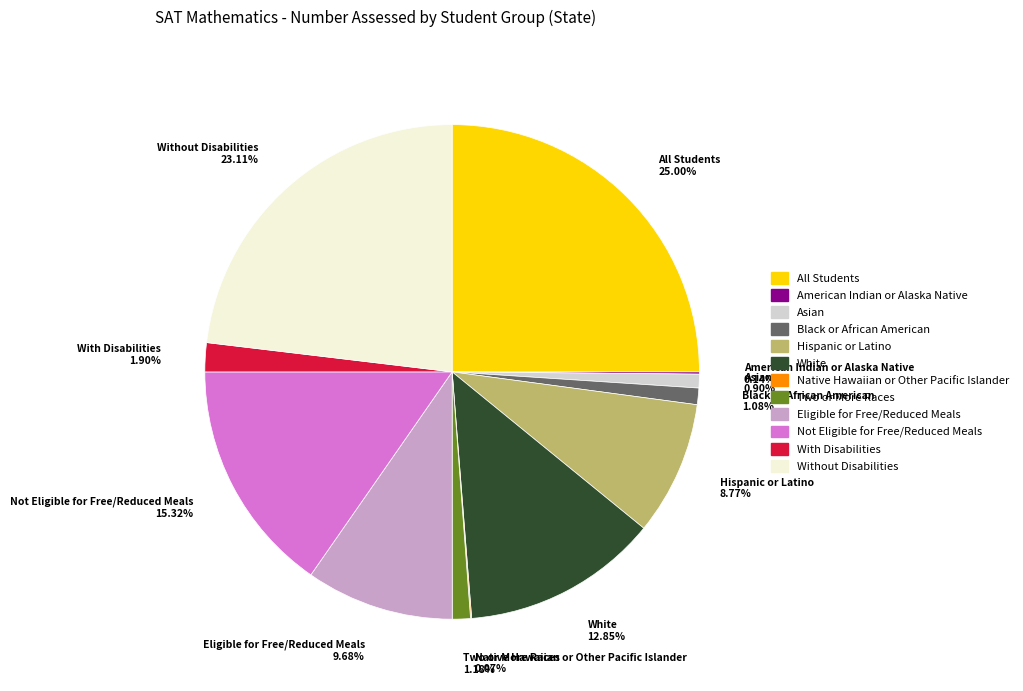

Which slice is the largest?

All Students